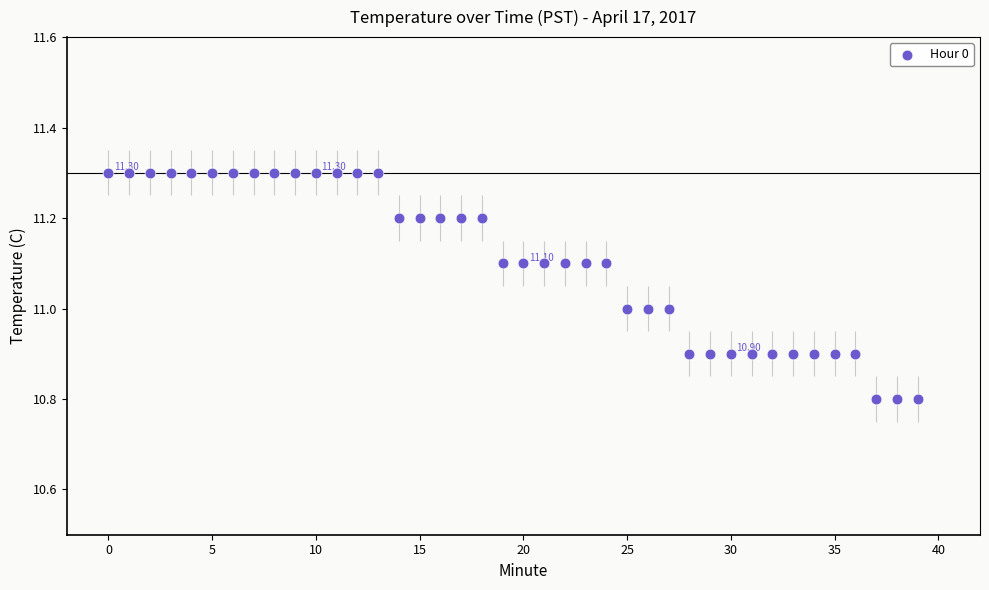

What is the range of Y values (max minus min)?

0.5